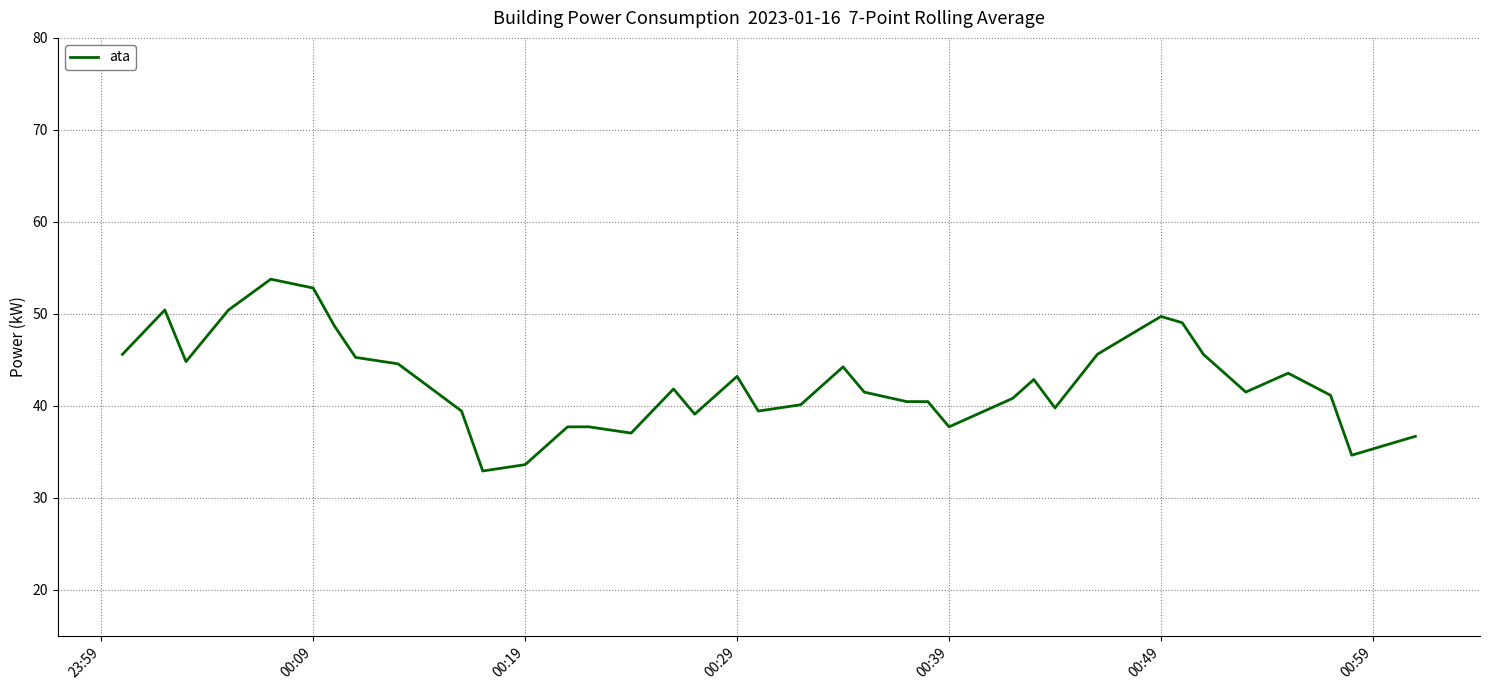

What is the smallest value displayed?

32.9